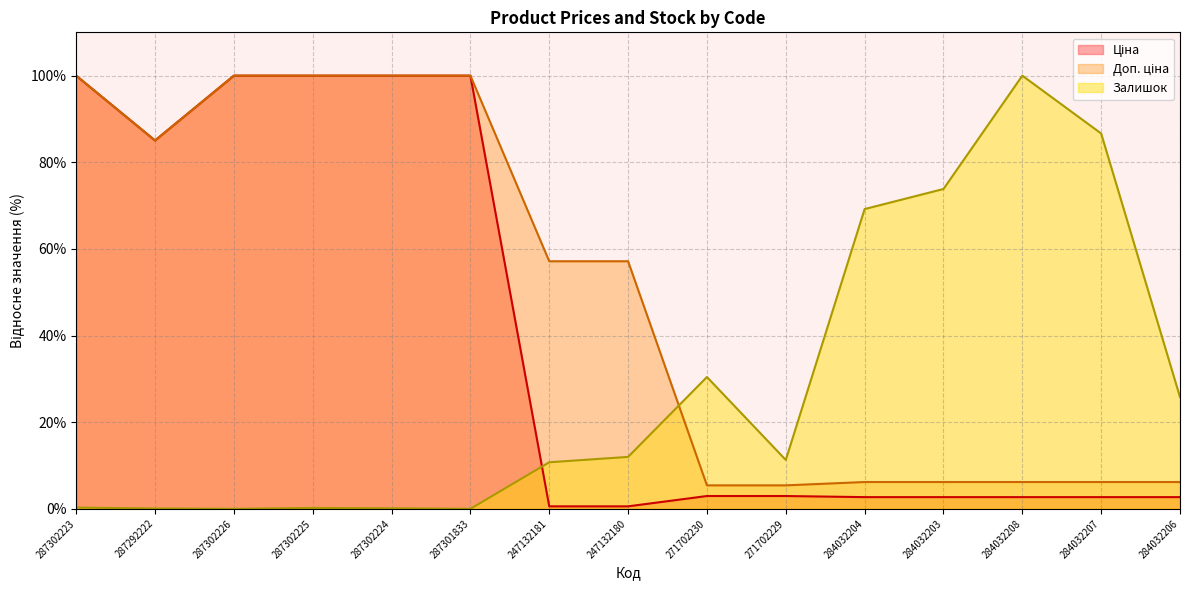

At which label does Залишок reach its peak?

284032208